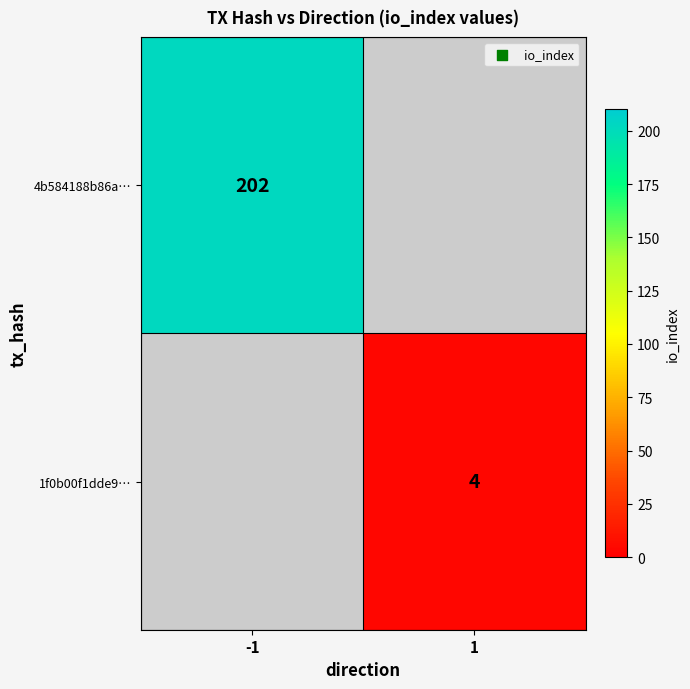

True or false: 4b584188b86a… has a value of 202 at -1.

True